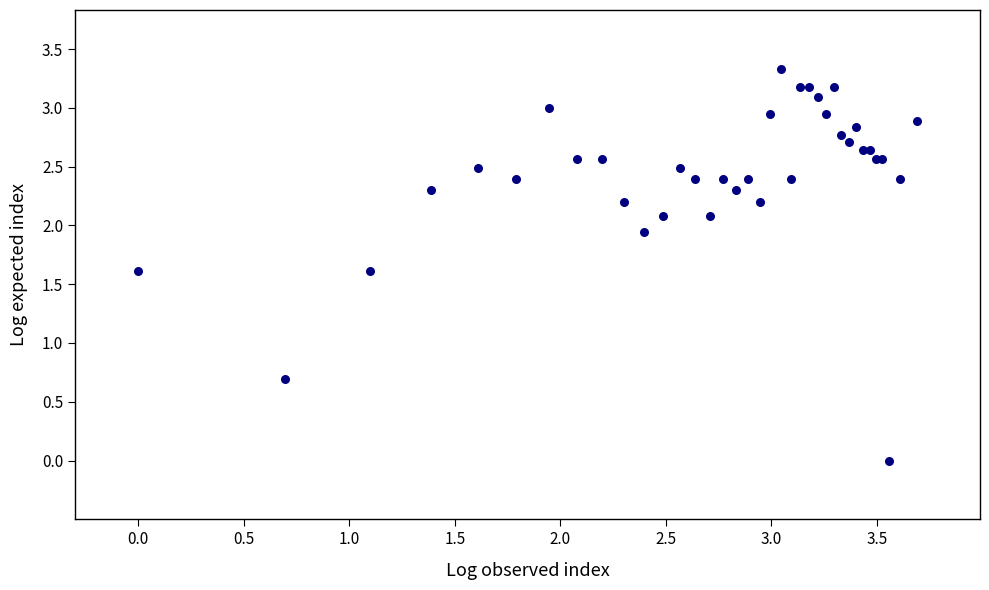

What Y value in the scatter plot is closest to 1?

0.7